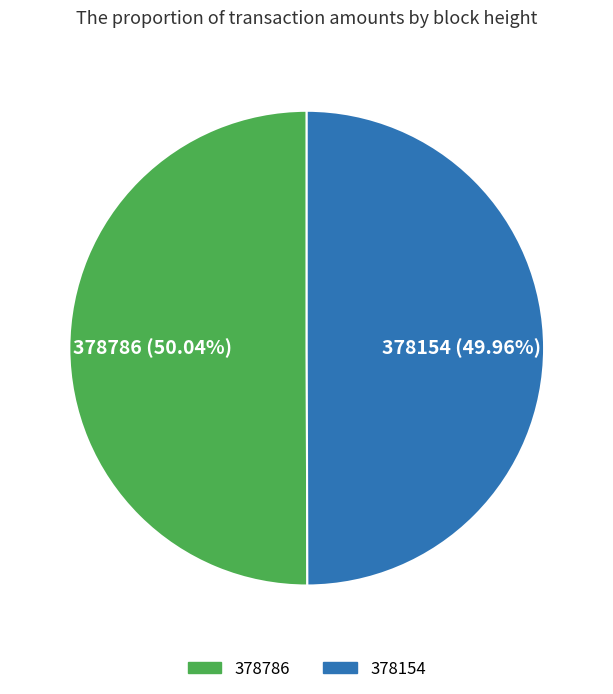

What percentage do 378154 and 378786 together represent?

100.0%